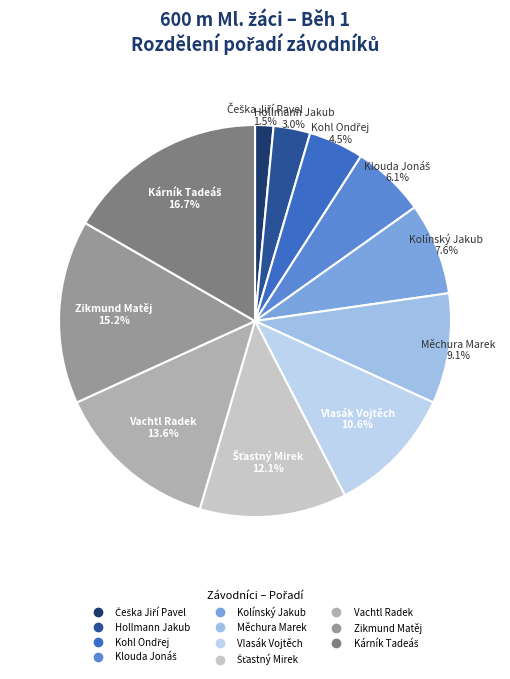

What percentage is NOT represented by Vachtl Radek?

86.4%